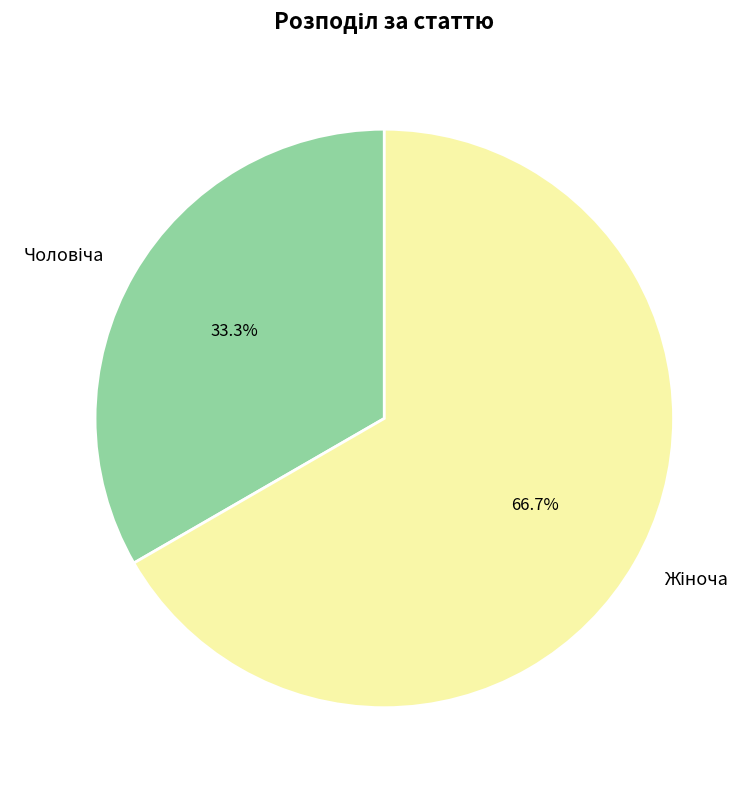

Is there any slice that represents more than half of the pie?

Yes